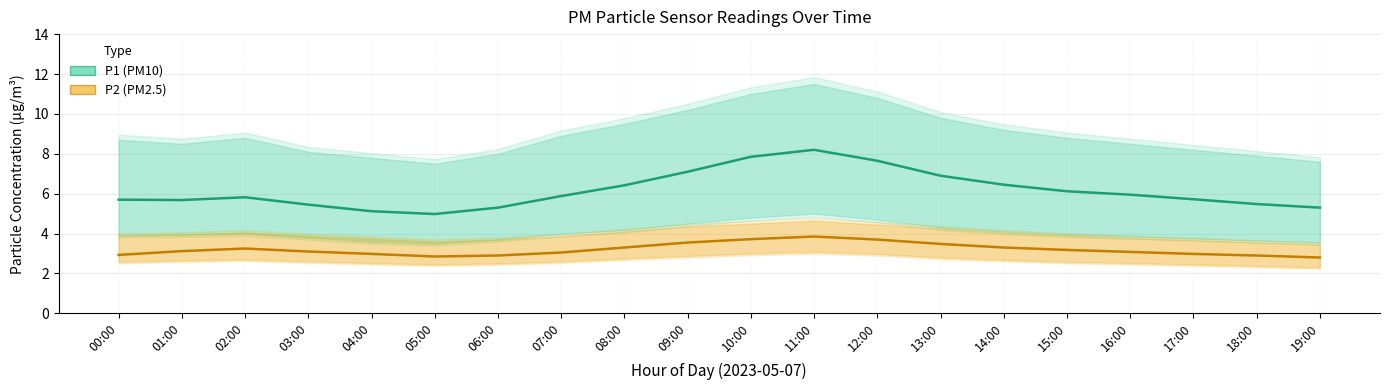

Where does the P1 (PM10) series first go above 5?

00:00